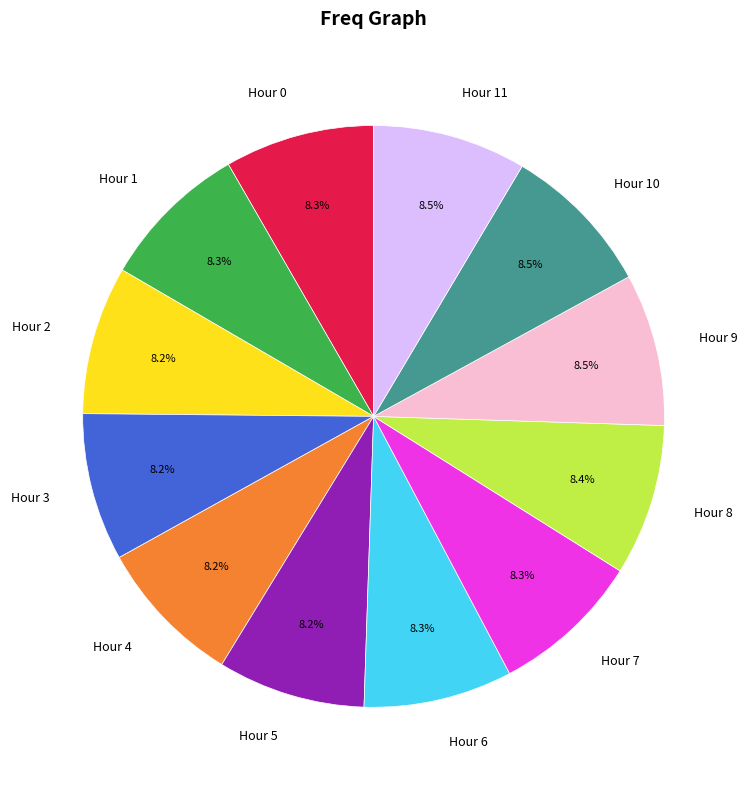

Does Hour 0 account for over 50% of the chart?

No